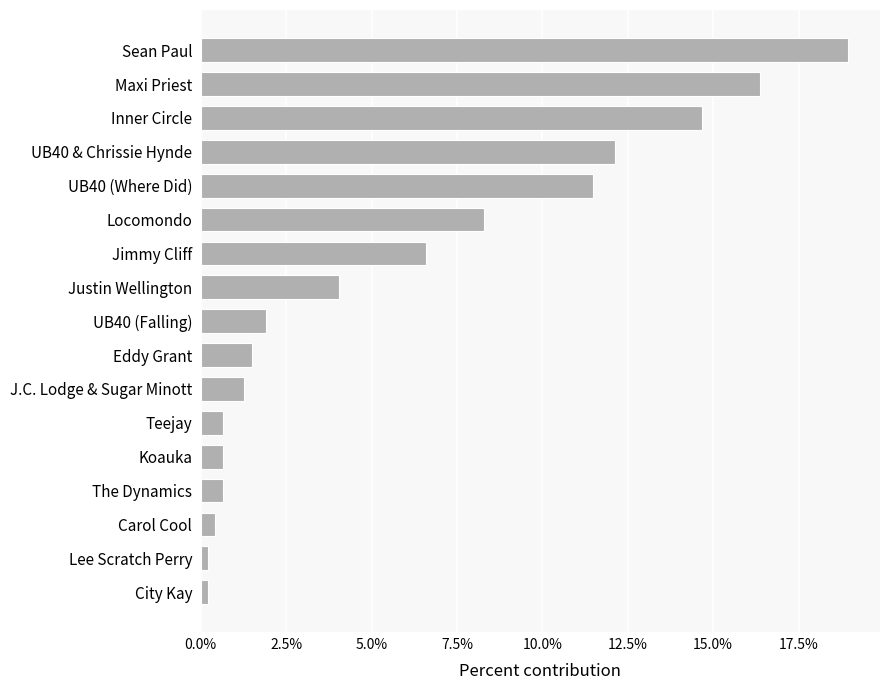

Are the bars horizontal?

Yes